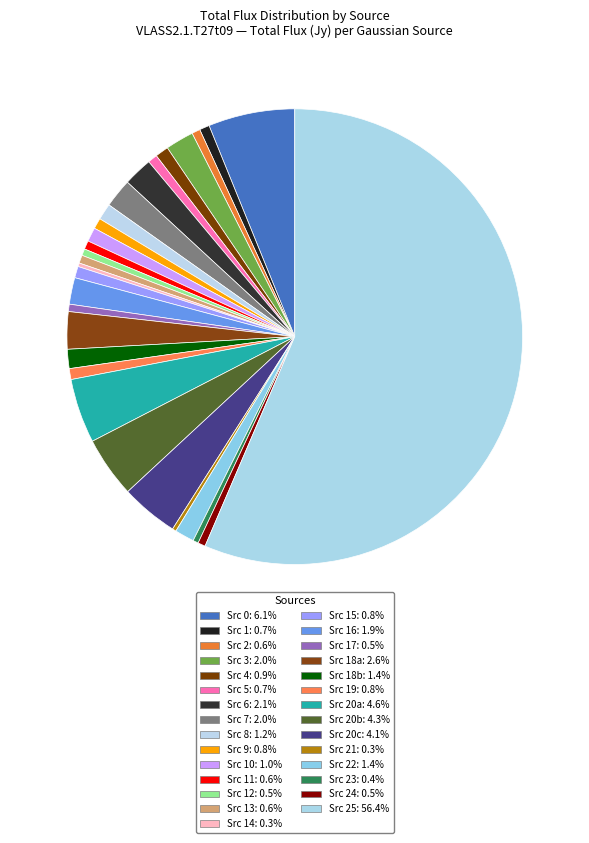

Count the number of slices in the pie.

29